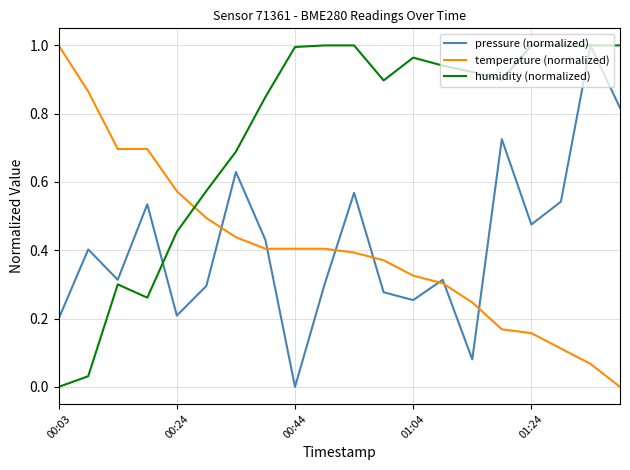

How many times do temperature (normalized) and humidity (normalized) cross each other?

1